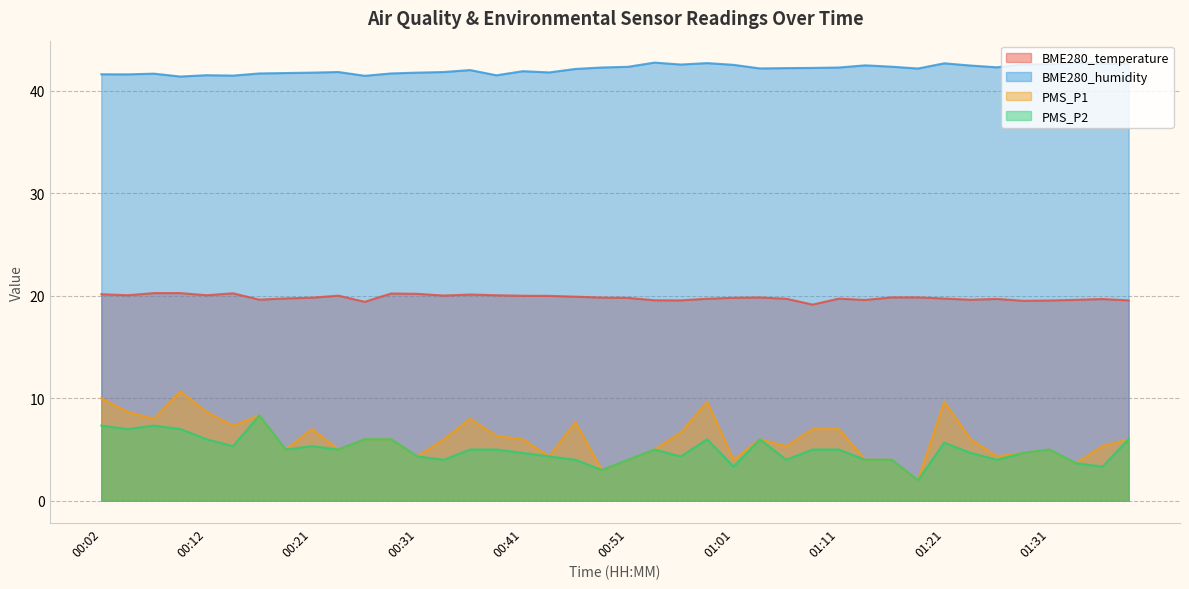

At how many categories does at least one series exceed 35?

40